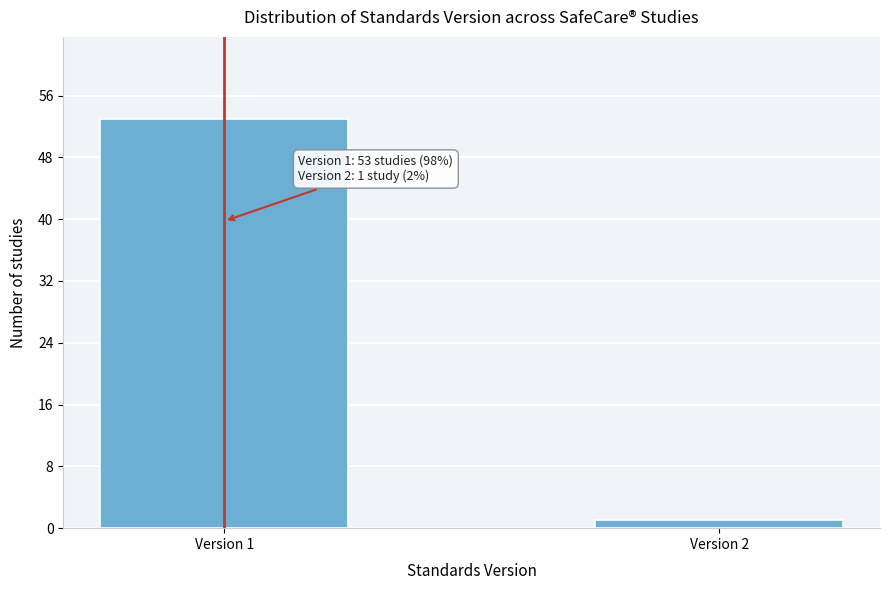

Reading right to left, transcribe all the data shown in this chart.

Version 2=1	Version 1=53